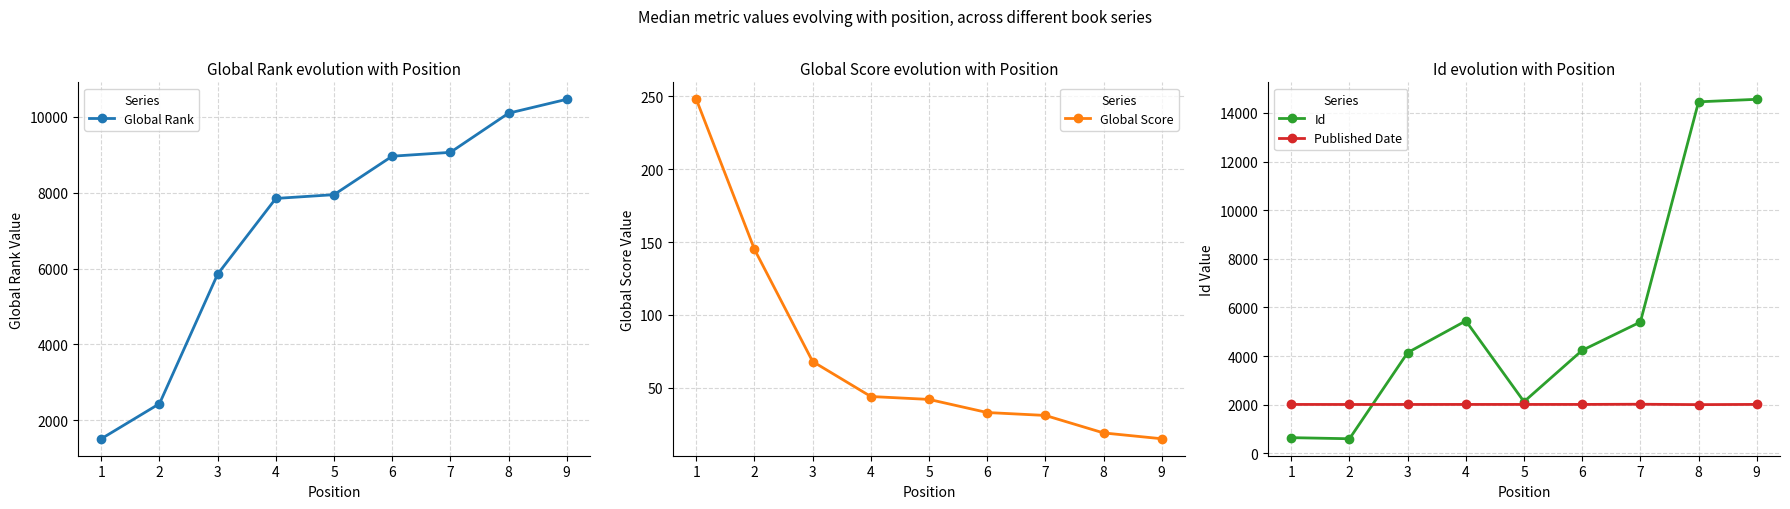

Where is the first local maximum for Id?

4